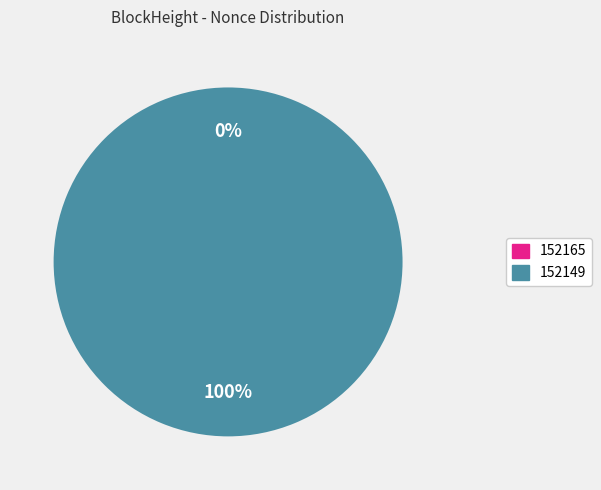

To the nearest percent, what is the combined percentage of 152149 and 152165?

100%